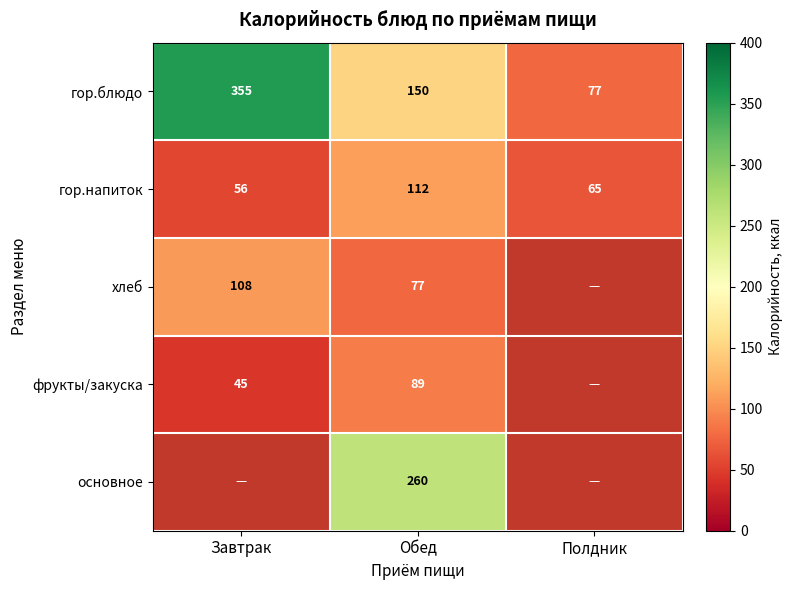

At which label does гор.напиток first exceed 65?

Обед